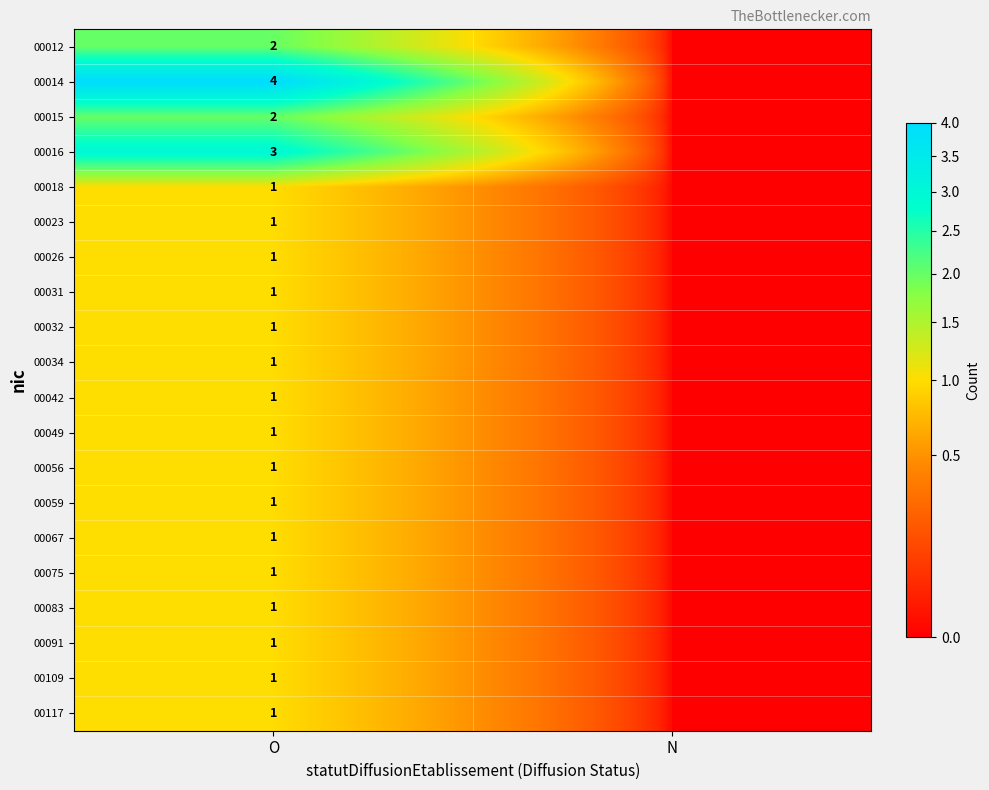

Is it true that 00075 equals 1 at O?

True